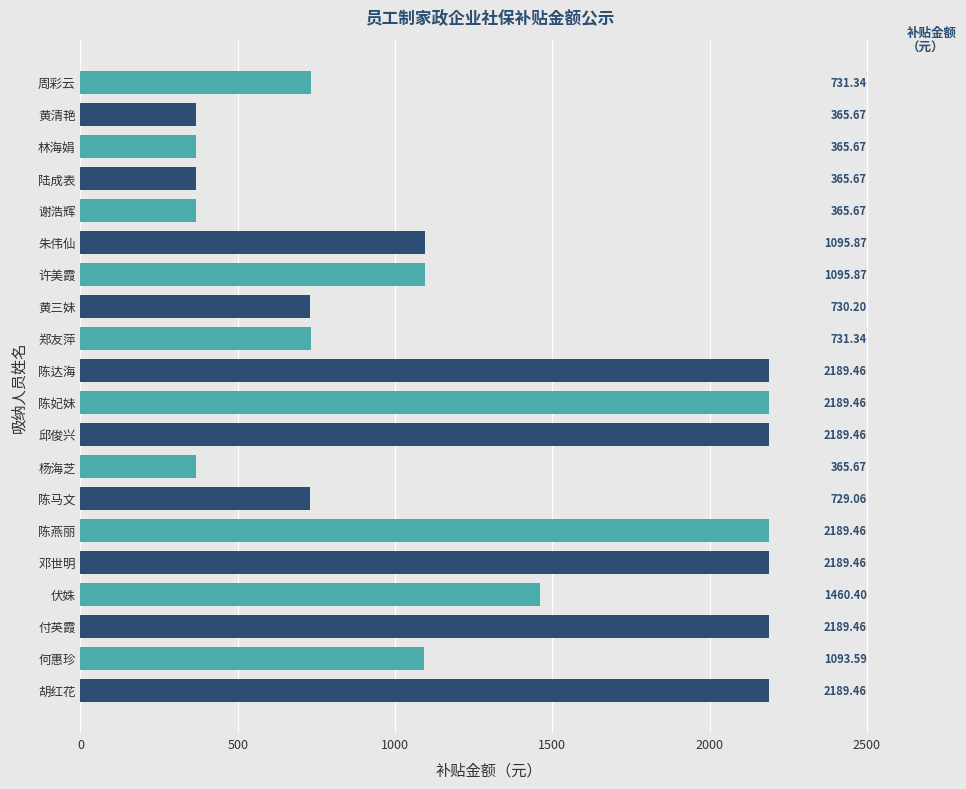

How many series are shown in this chart?

1